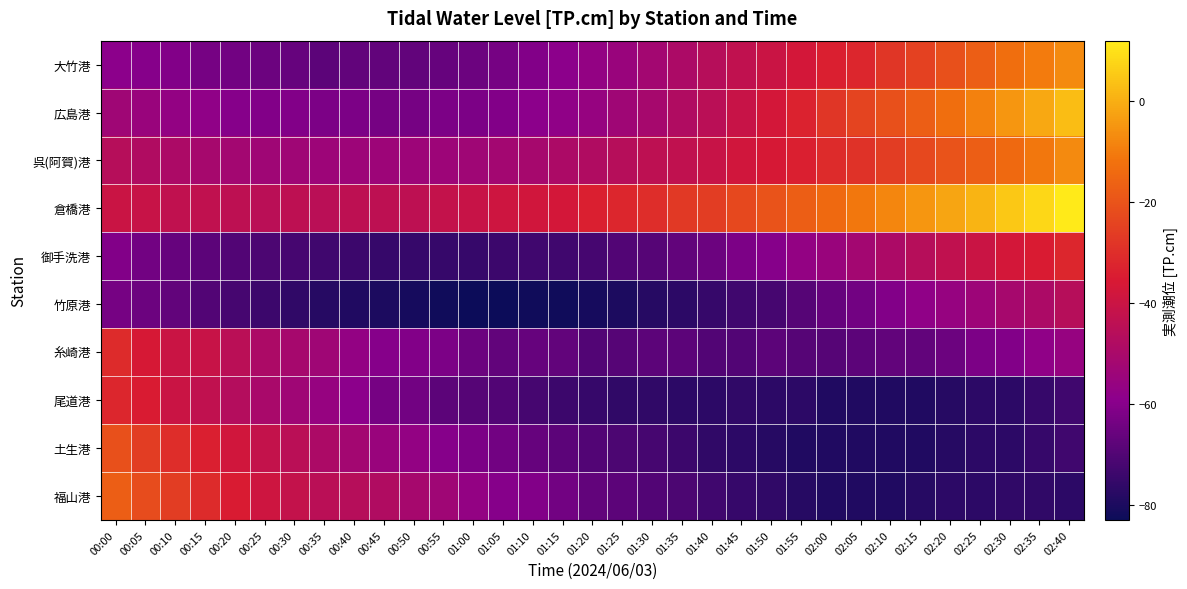

Reading right to left, what are all the values shown in this chart?

大竹港: 02:40=-7	02:35=-10	02:30=-13	02:25=-17	02:20=-21	02:15=-25	02:10=-28	02:05=-32	02:00=-34	01:55=-37	01:50=-40	01:45=-43	01:40=-46	01:35=-49	01:30=-52	01:25=-55	01:20=-57	01:15=-59	01:10=-61	01:05=-63	01:00=-65	00:55=-66	00:50=-67	00:45=-67	00:40=-67	00:35=-68	00:30=-66	00:25=-65	00:20=-64	00:15=-63	00:10=-61	00:05=-60	00:00=-59
広島港: 02:40=3	02:35=-1	02:30=-5	02:25=-9	02:20=-13	02:15=-17	02:10=-21	02:05=-24	02:00=-28	01:55=-33	01:50=-37	01:45=-41	01:40=-45	01:35=-48	01:30=-51	01:25=-53	01:20=-56	01:15=-58	01:10=-59	01:05=-61	01:00=-62	00:55=-62	00:50=-63	00:45=-63	00:40=-62	00:35=-62	00:30=-61	00:25=-61	00:20=-60	00:15=-58	00:10=-57	00:05=-55	00:00=-53
呉(阿賀)港: 02:40=-7	02:35=-11	02:30=-14	02:25=-17	02:20=-20	02:15=-23	02:10=-26	02:05=-29	02:00=-31	01:55=-34	01:50=-36	01:45=-38	01:40=-41	01:35=-43	01:30=-44	01:25=-46	01:20=-48	01:15=-49	01:10=-51	01:05=-52	01:00=-53	00:55=-54	00:50=-54	00:45=-54	00:40=-54	00:35=-54	00:30=-53	00:25=-53	00:20=-52	00:15=-51	00:10=-49	00:05=-48	00:00=-46
倉橋港: 02:40=12	02:35=8	02:30=5	02:25=1	02:20=-2	02:15=-5	02:10=-8	02:05=-11	02:00=-14	01:55=-17	01:50=-20	01:45=-23	01:40=-26	01:35=-27	01:30=-30	01:25=-32	01:20=-34	01:15=-37	01:10=-38	01:05=-39	01:00=-41	00:55=-42	00:50=-44	00:45=-44	00:40=-44	00:35=-45	00:30=-44	00:25=-45	00:20=-44	00:15=-43	00:10=-43	00:05=-41	00:00=-40
御手洗港: 02:40=-32	02:35=-35	02:30=-37	02:25=-40	02:20=-43	02:15=-46	02:10=-49	02:05=-52	02:00=-55	01:55=-57	01:50=-60	01:45=-62	01:40=-65	01:35=-67	01:30=-69	01:25=-70	01:20=-72	01:15=-73	01:10=-73	01:05=-74	01:00=-75	00:55=-75	00:50=-75	00:45=-75	00:40=-74	00:35=-73	00:30=-72	00:25=-71	00:20=-70	00:15=-68	00:10=-66	00:05=-64	00:00=-61
竹原港: 02:40=-46	02:35=-49	02:30=-51	02:25=-54	02:20=-56	02:15=-58	02:10=-61	02:05=-64	02:00=-66	01:55=-69	01:50=-72	01:45=-73	01:40=-75	01:35=-77	01:30=-78	01:25=-80	01:20=-81	01:15=-82	01:10=-82	01:05=-83	01:00=-83	00:55=-82	00:50=-81	00:45=-80	00:40=-79	00:35=-78	00:30=-76	00:25=-74	00:20=-72	00:15=-70	00:10=-67	00:05=-65	00:00=-63
糸崎港: 02:40=-56	02:35=-58	02:30=-61	02:25=-62	02:20=-65	02:15=-67	02:10=-67	02:05=-68	02:00=-69	01:55=-69	01:50=-68	01:45=-70	01:40=-70	01:35=-68	01:30=-68	01:25=-69	01:20=-70	01:15=-67	01:10=-66	01:05=-67	01:00=-65	00:55=-62	00:50=-61	00:45=-60	00:40=-57	00:35=-53	00:30=-51	00:25=-49	00:20=-45	00:15=-41	00:10=-40	00:05=-36	00:00=-31
尾道港: 02:40=-73	02:35=-75	02:30=-77	02:25=-77	02:20=-78	02:15=-79	02:10=-79	02:05=-79	02:00=-79	01:55=-77	01:50=-77	01:45=-76	01:40=-77	01:35=-77	01:30=-76	01:25=-76	01:20=-75	01:15=-74	01:10=-72	01:05=-70	01:00=-69	00:55=-68	00:50=-64	00:45=-63	00:40=-59	00:35=-56	00:30=-53	00:25=-50	00:20=-47	00:15=-43	00:10=-40	00:05=-35	00:00=-32
土生港: 02:40=-73	02:35=-75	02:30=-77	02:25=-77	02:20=-78	02:15=-79	02:10=-79	02:05=-79	02:00=-79	01:55=-79	01:50=-78	01:45=-77	01:40=-76	01:35=-74	01:30=-72	01:25=-71	01:20=-70	01:15=-68	01:10=-66	01:05=-64	01:00=-62	00:55=-60	00:50=-57	00:45=-55	00:40=-52	00:35=-49	00:30=-45	00:25=-42	00:20=-38	00:15=-34	00:10=-30	00:05=-26	00:00=-21
福山港: 02:40=-77	02:35=-76	02:30=-76	02:25=-77	02:20=-77	02:15=-78	02:10=-79	02:05=-79	02:00=-79	01:55=-78	01:50=-76	01:45=-75	01:40=-73	01:35=-71	01:30=-70	01:25=-68	01:20=-67	01:15=-64	01:10=-61	01:05=-60	01:00=-57	00:55=-53	00:50=-51	00:45=-48	00:40=-46	00:35=-45	00:30=-42	00:25=-39	00:20=-35	00:15=-31	00:10=-26	00:05=-22	00:00=-17